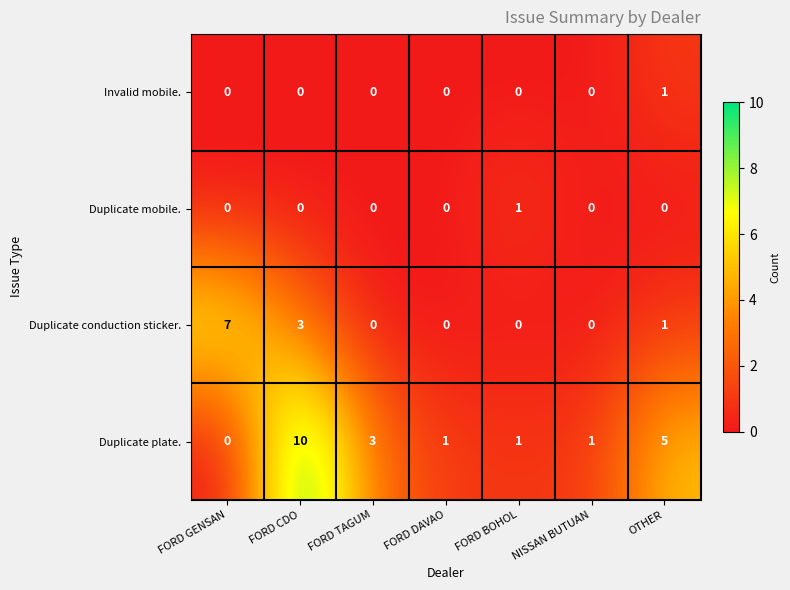

Is it true that Duplicate conduction sticker. equals 0 at FORD DAVAO?

True